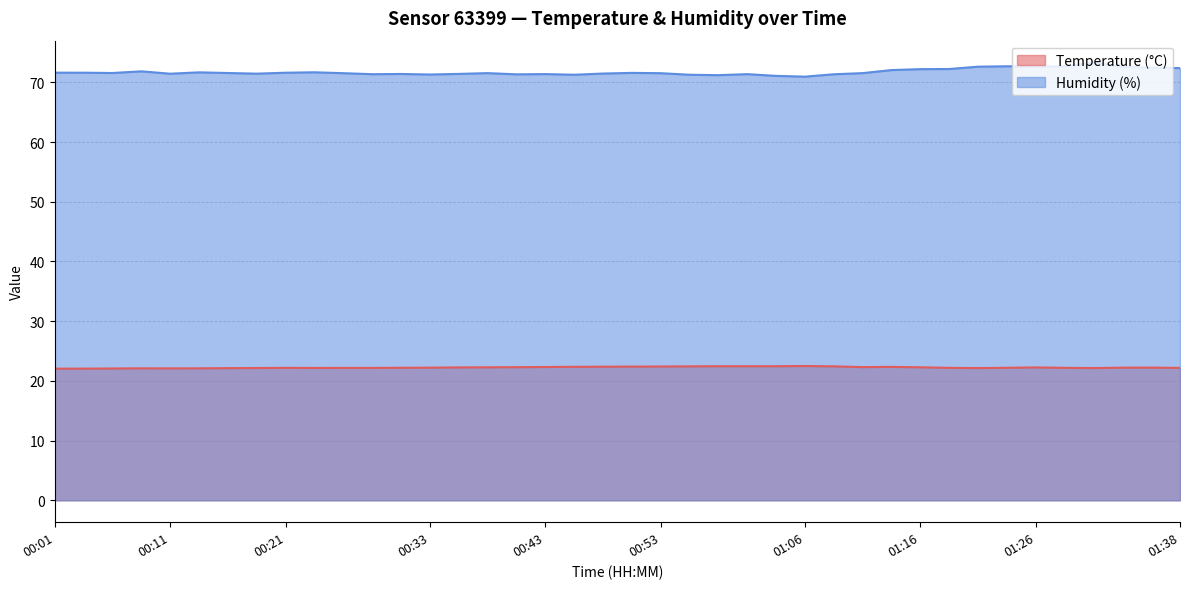

What is the sum of all Temperature (°C) values?

890.1